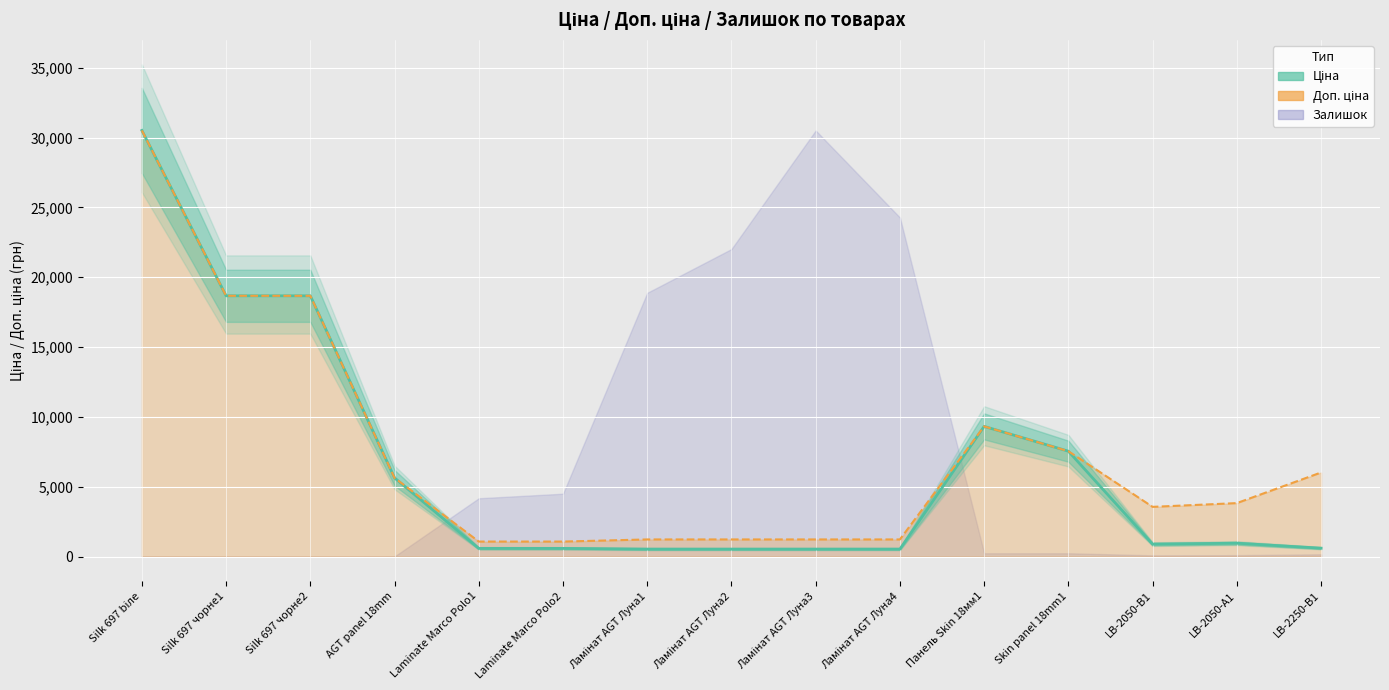

What is the maximum value shown in the chart?

30512.3